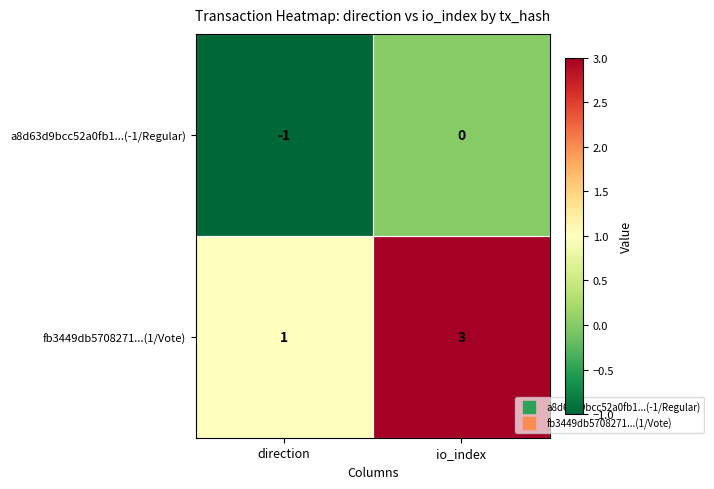

How many negative values does the a8d63d9bcc52a0fb1...(-1/Regular) series have?

1